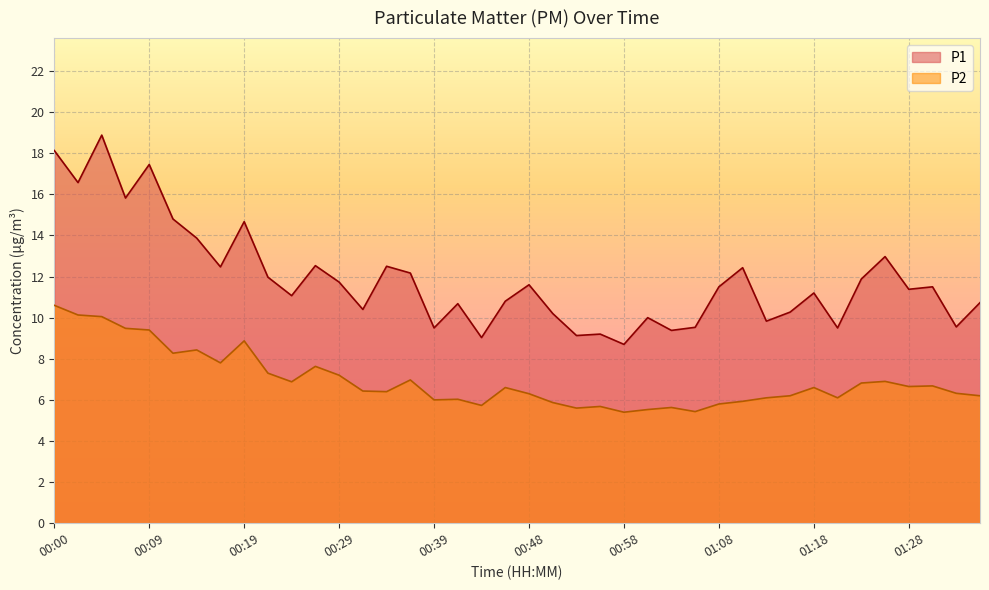

Reading left to right, extract all data points from this chart.

P1: 18.1	16.6	18.9	15.8	17.4	14.8	13.9	12.5	14.7	12.0	11.1	12.5	11.7	10.4	12.5	12.2	9.5	10.7	9.0	10.8	11.6	10.2	9.1	9.2	8.7	10.0	9.4	9.5	11.5	12.4	9.8	10.3	11.2	9.5	11.9	13.0	11.4	11.5	9.6	10.7
P2: 10.6	10.1	10.1	9.5	9.4	8.3	8.4	7.8	8.9	7.3	6.9	7.6	7.2	6.4	6.4	7.0	6.0	6.0	5.7	6.6	6.3	5.9	5.6	5.7	5.4	5.5	5.6	5.4	5.8	5.9	6.1	6.2	6.6	6.1	6.8	6.9	6.7	6.7	6.3	6.2